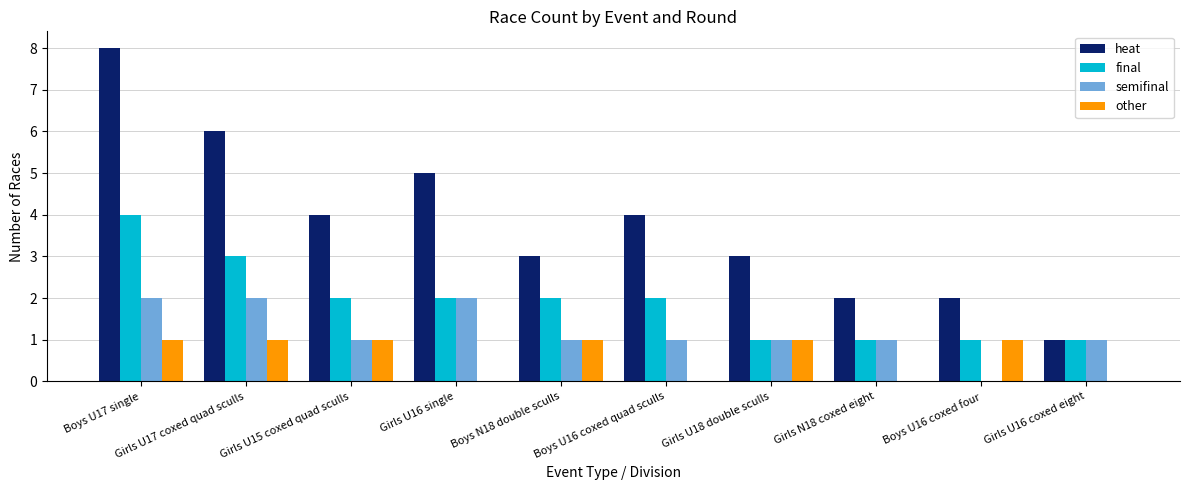

Which category has the highest value across all series?

Boys U17 single